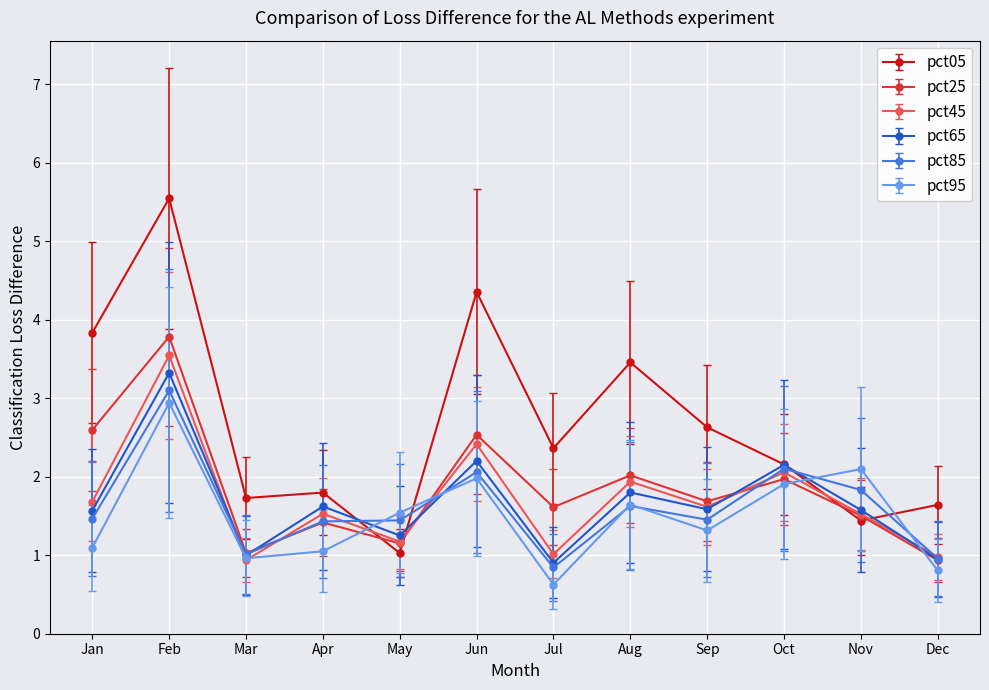

How many lines are shown in the chart?

6